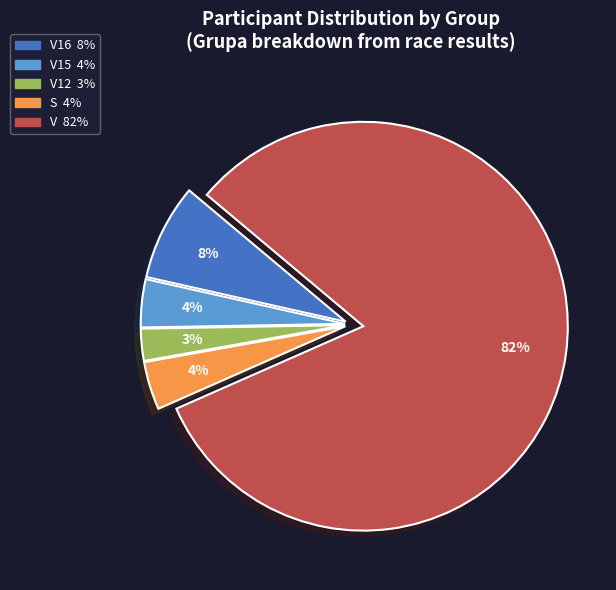

Is there a majority slice in this chart?

Yes